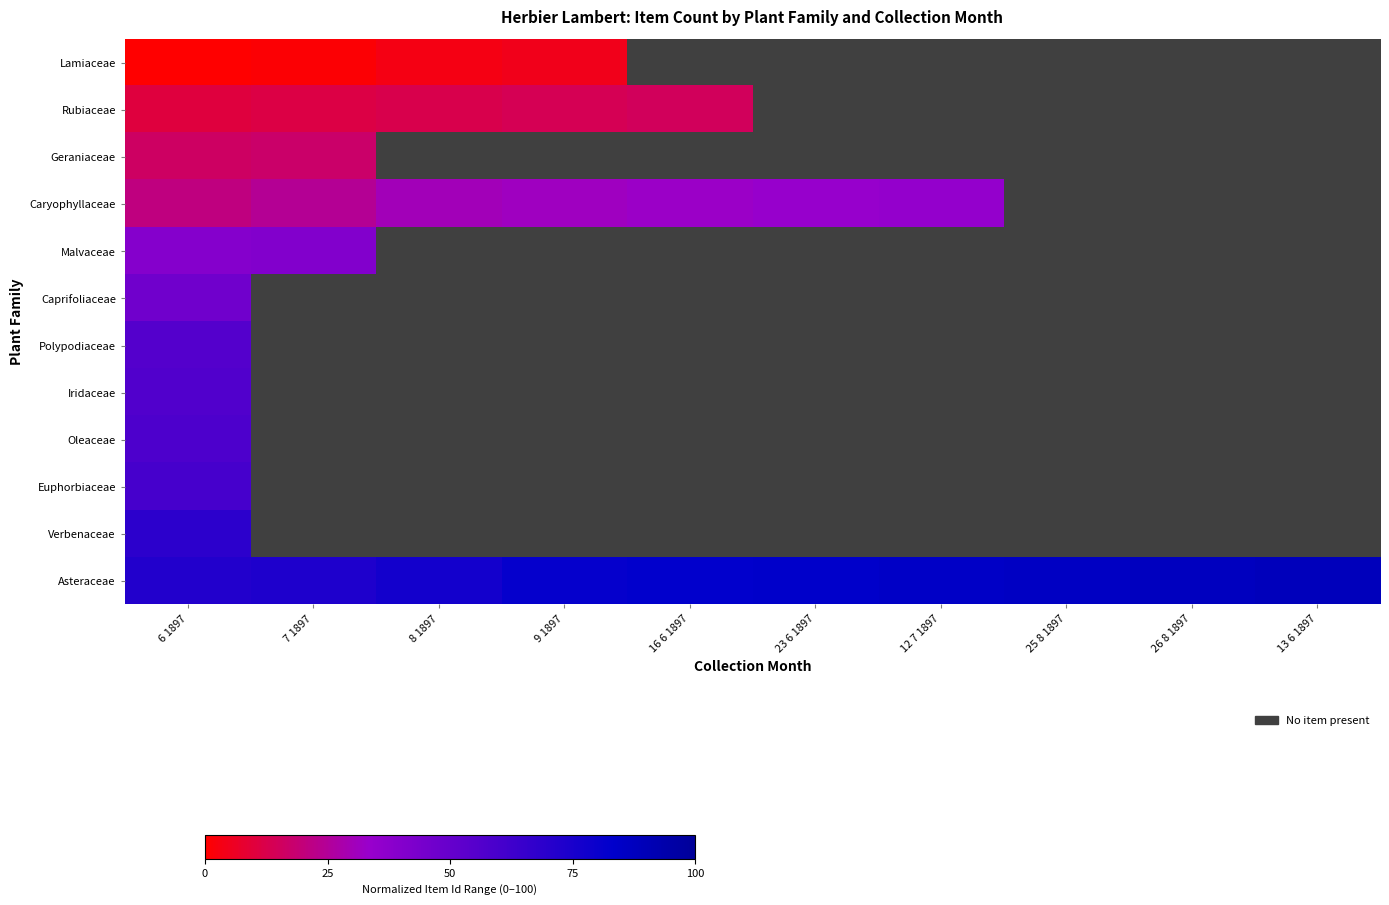

At which label does Oleaceae reach its peak?

6 1897